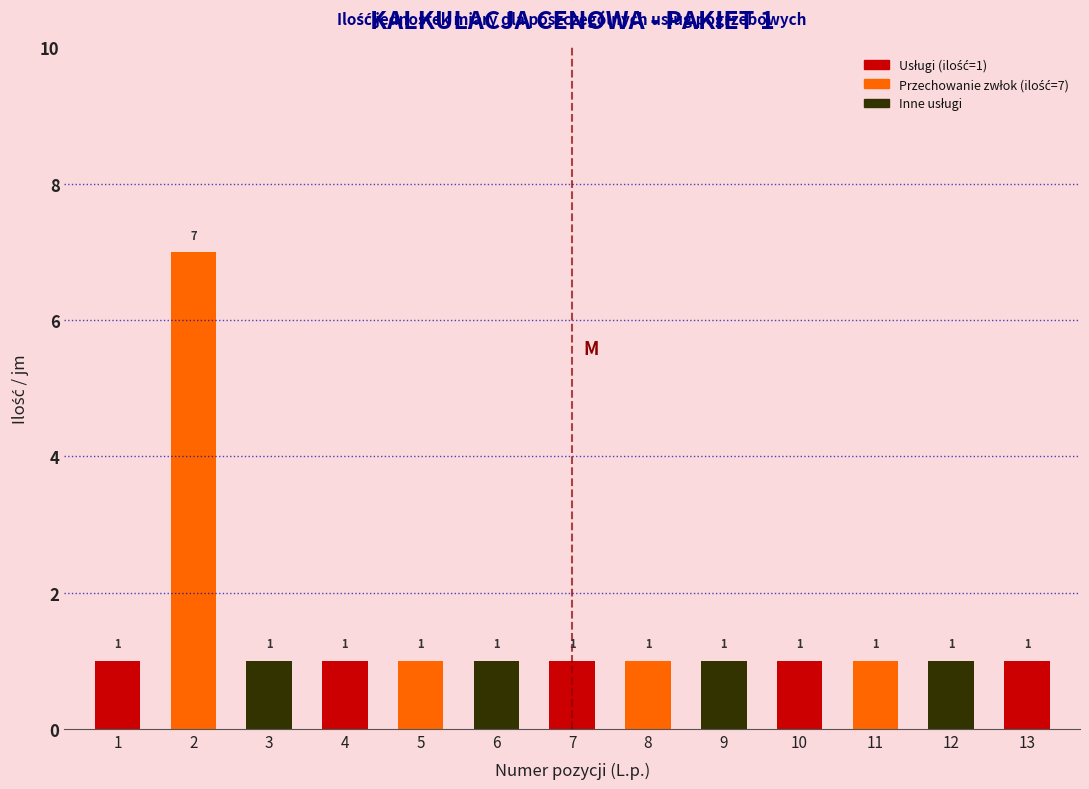

Reading left to right, list all the values displayed in this chart.

1=1	2=7	3=1	4=1	5=1	6=1	7=1	8=1	9=1	10=1	11=1	12=1	13=1